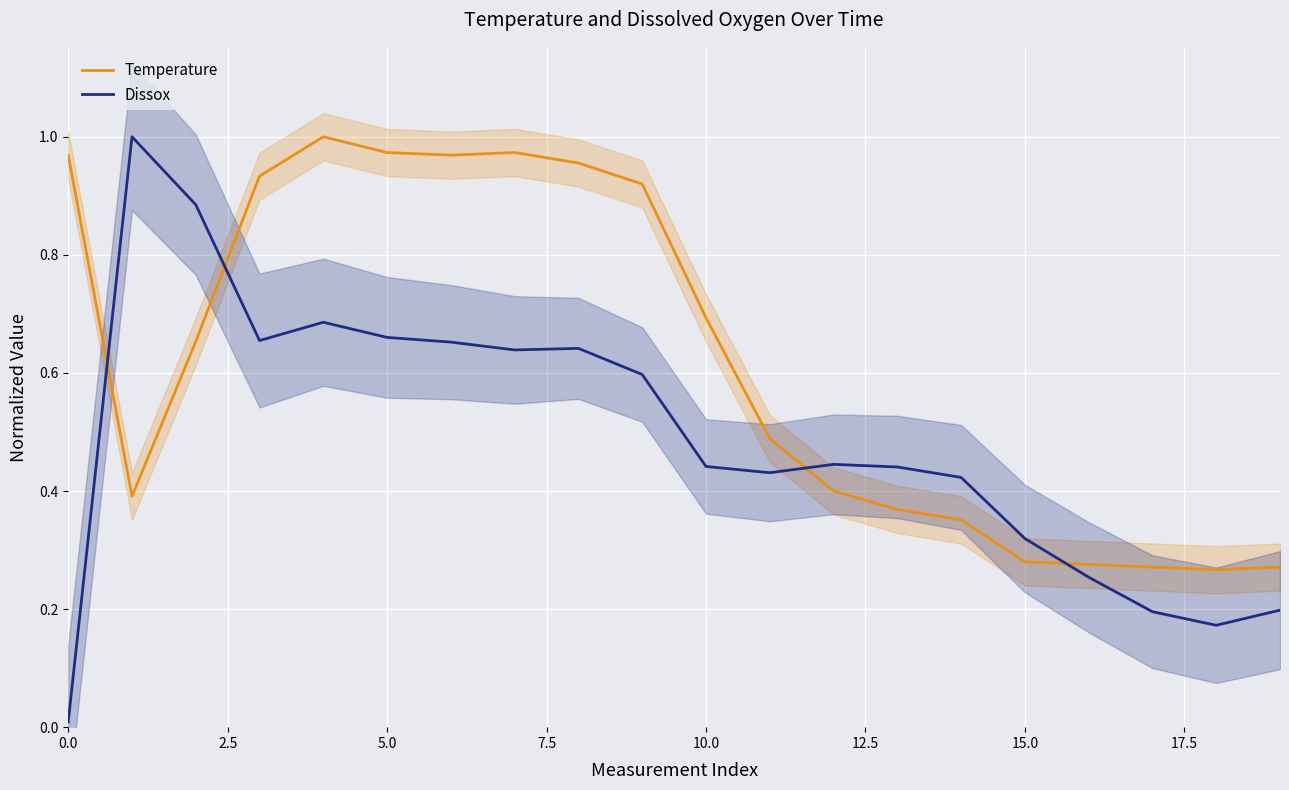

True or false: Dissox has more than 2 points higher than both neighbors.

True